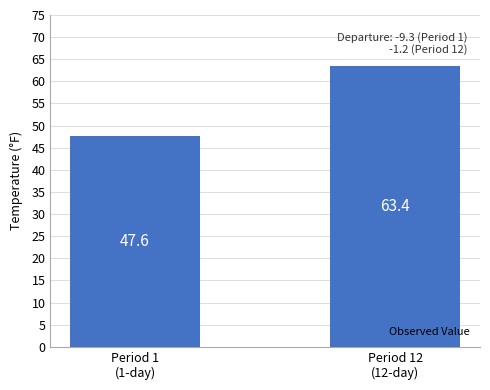

What position from the left is Period 1
(1-day)?

1